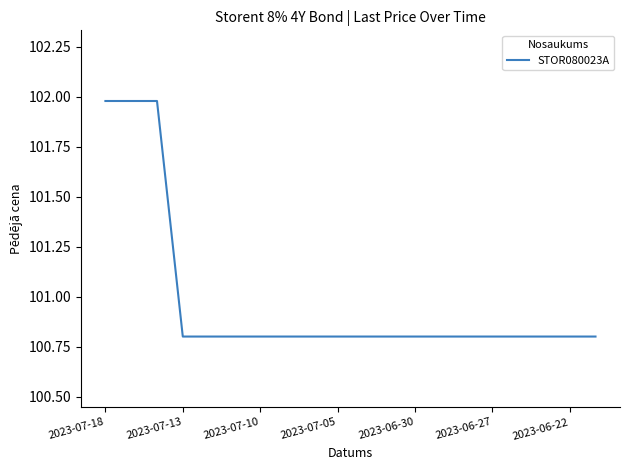

What is the smallest value displayed?

100.8